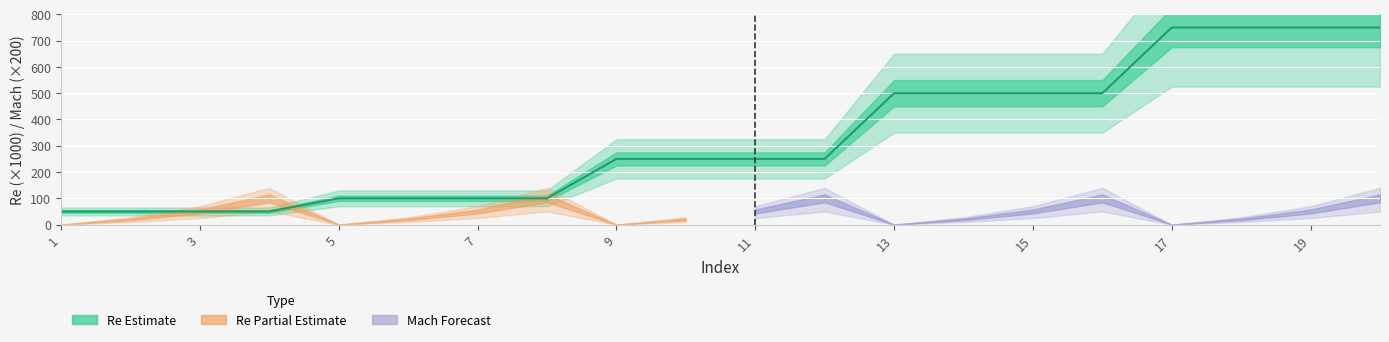

What is the sum of all values?

6600